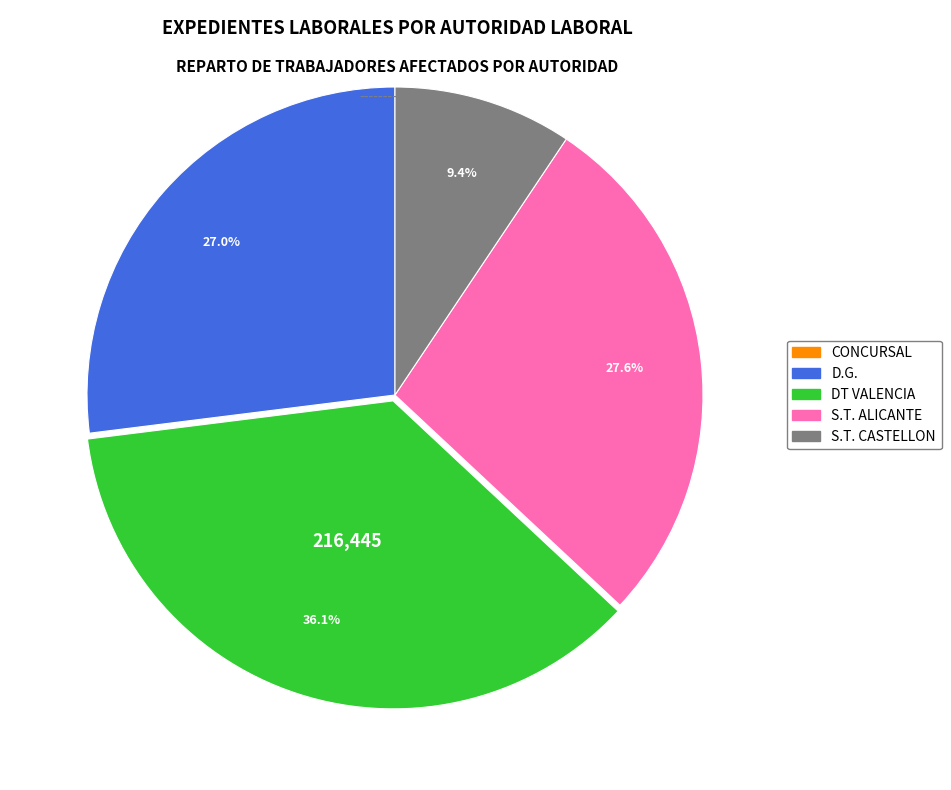

Which slice is the largest?

DT VALENCIA